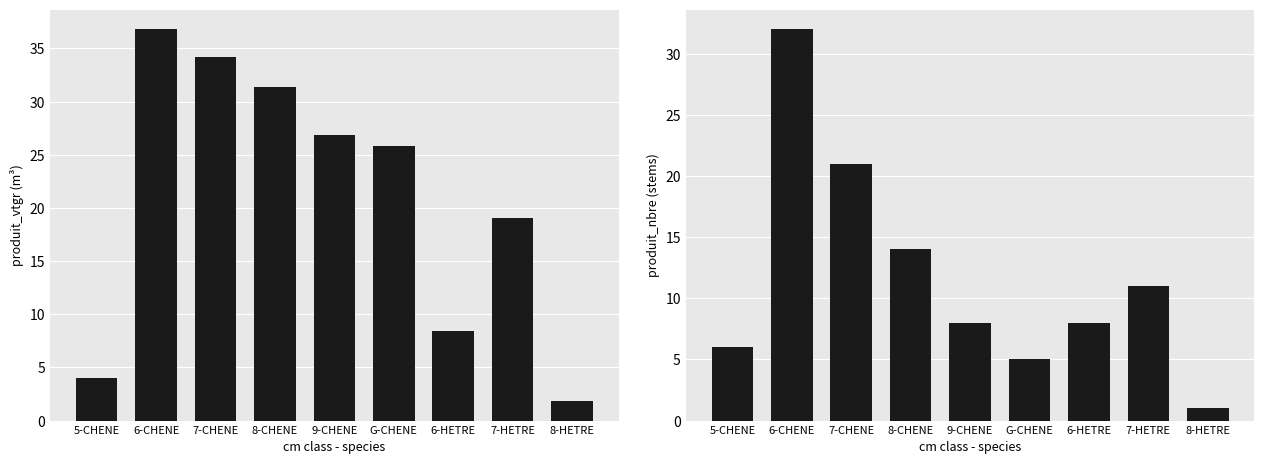

What is the smallest value displayed?

1.0